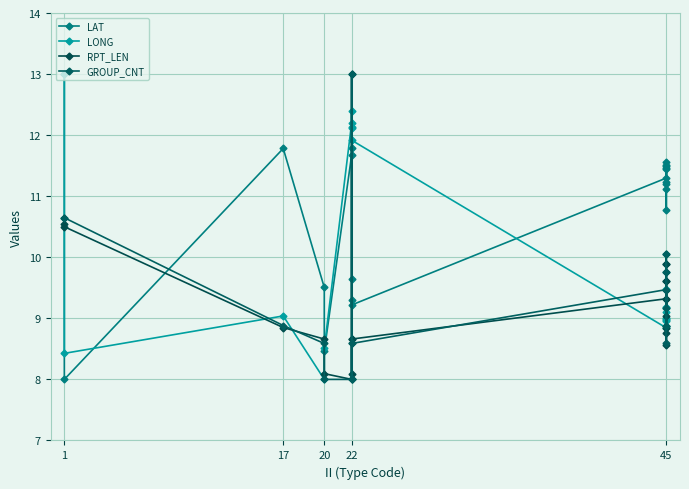

What is the value of the LAT point at the 5th from the left?

9.5